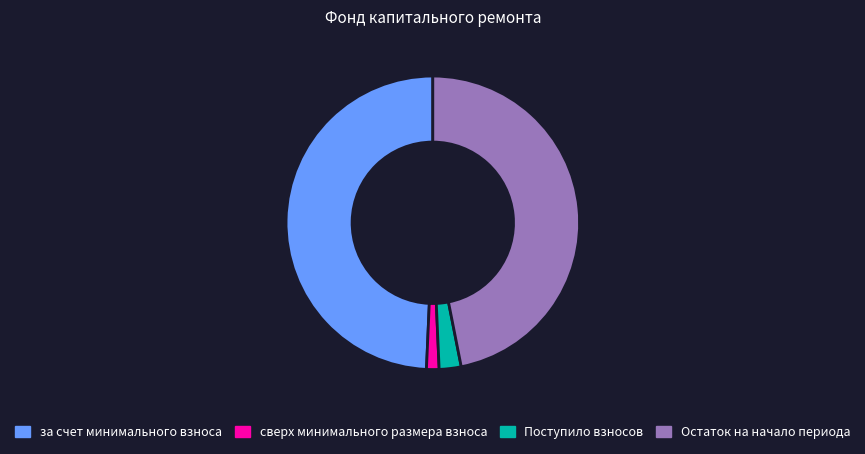

Rank the categories by value from lowest to highest.

сверх минимального размера взноса, Поступило взносов, Остаток на начало периода, за счет минимального взноса